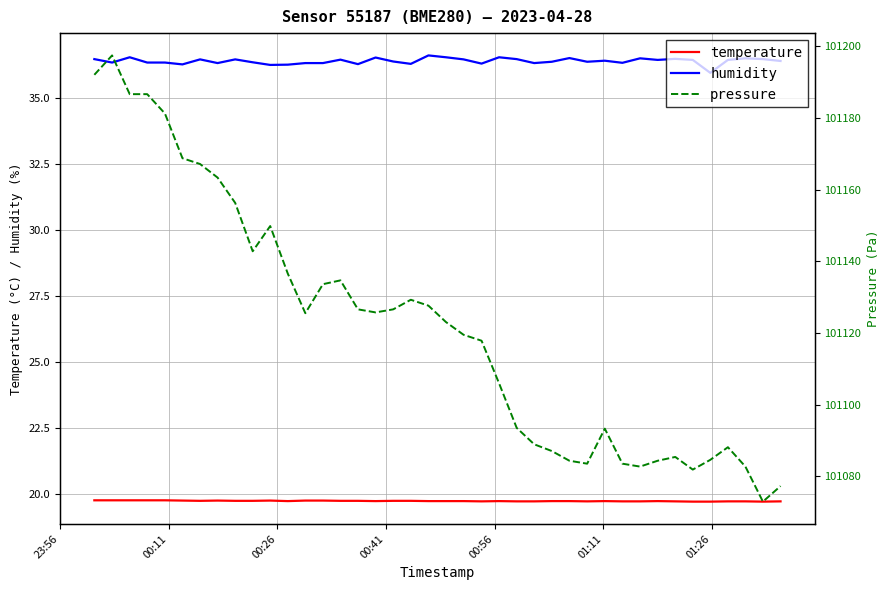

True or false: humidity and temperature intersect in this chart.

False